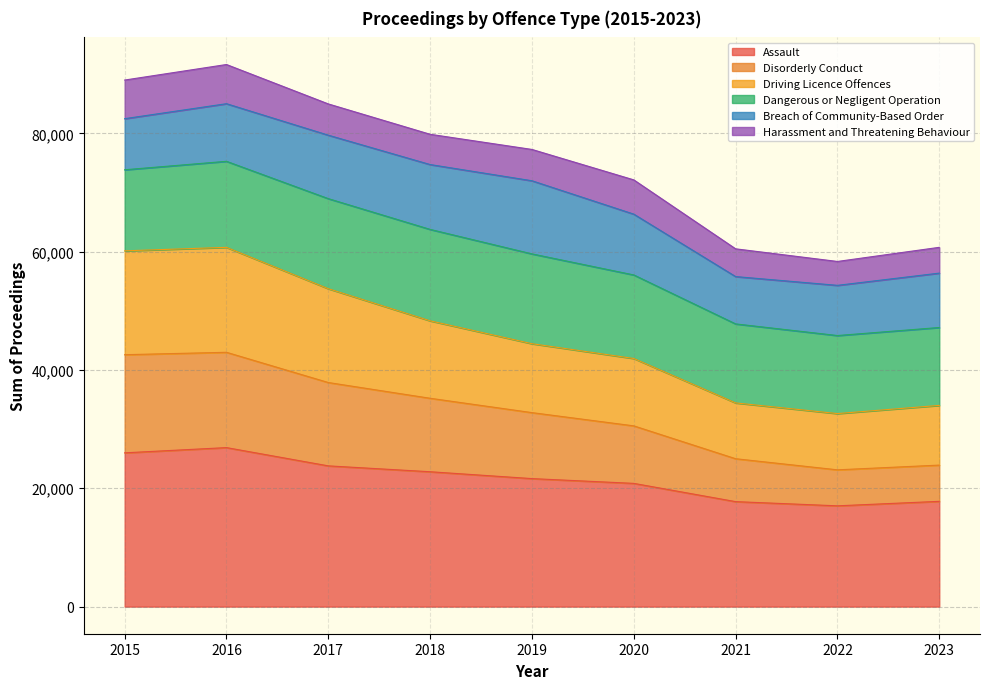

What is the difference between the second highest and minimum values in the Assault series?

8957